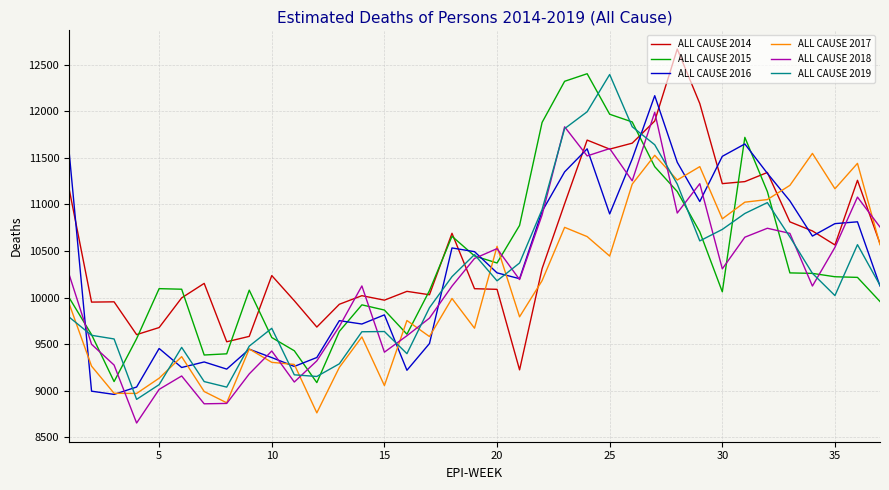

After their last crossing, which series has the higher values: ALL CAUSE 2015 or ALL CAUSE 2017?

ALL CAUSE 2017